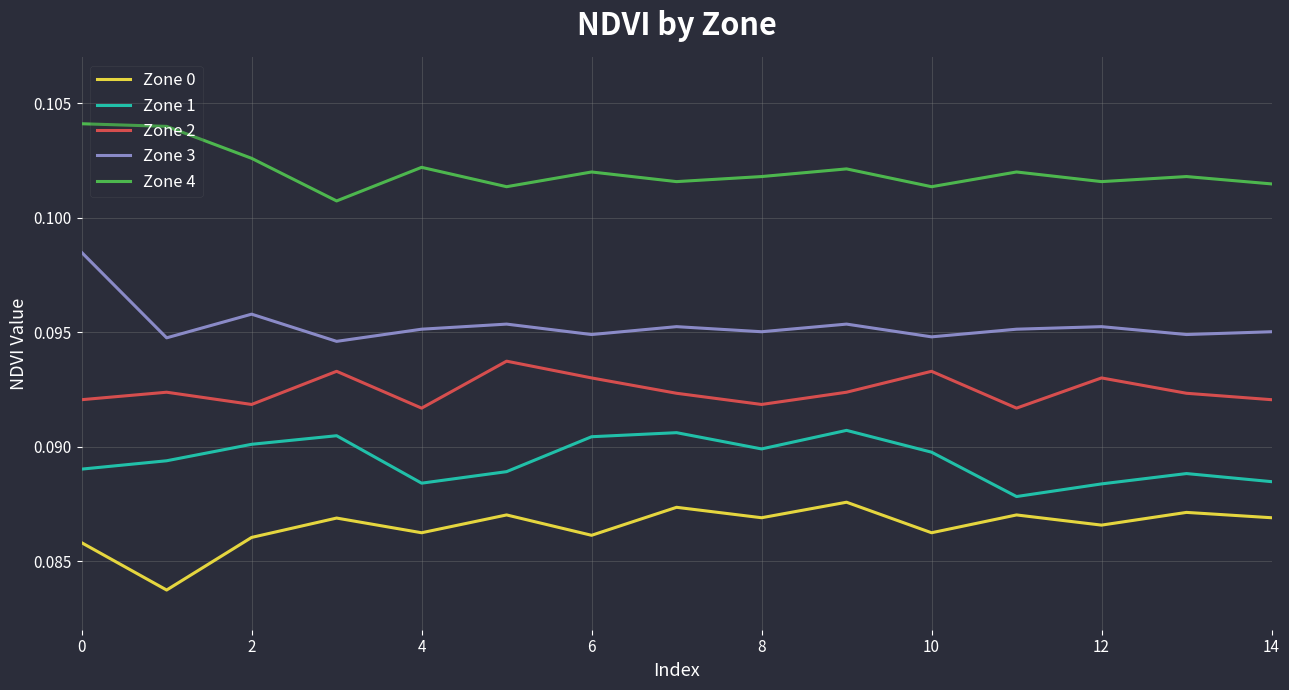

Rank the series by their maximum value, from highest to lowest.

Zone 4, Zone 3, Zone 2, Zone 1, Zone 0